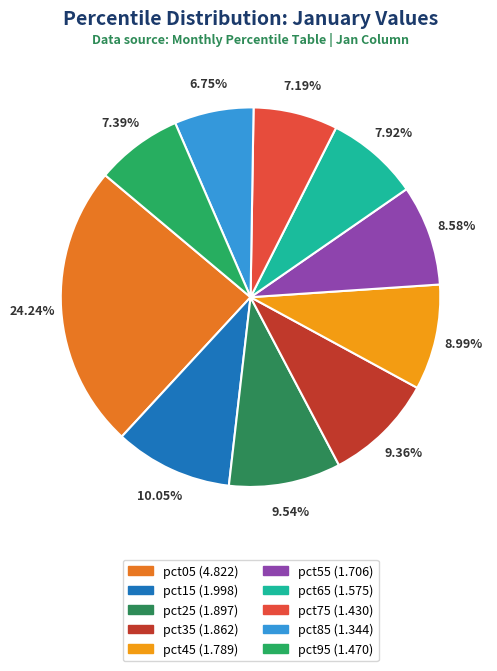

To the nearest percent, what portion does pct55 represent?

9%